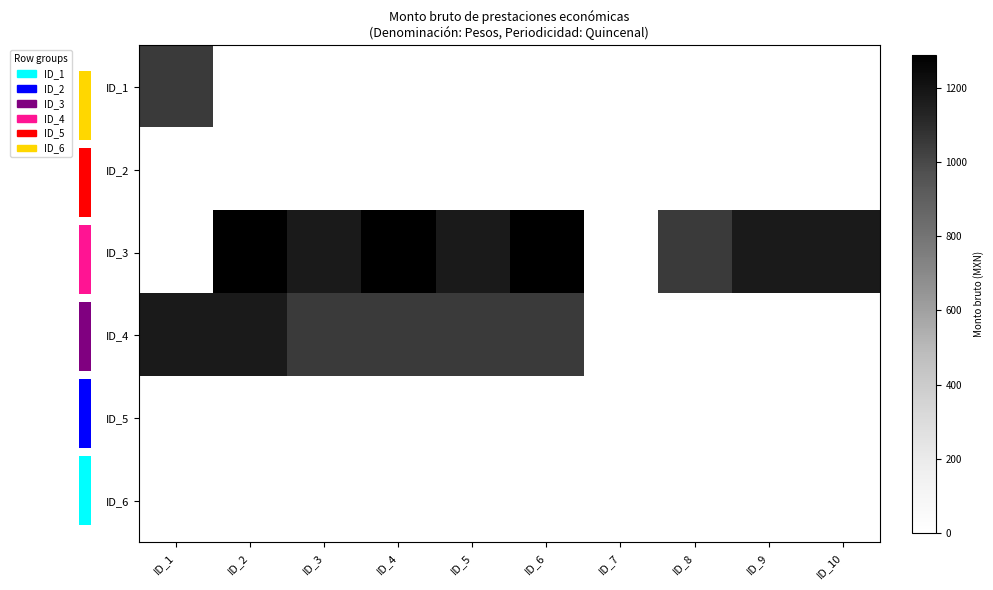

How many series are shown in this chart?

6